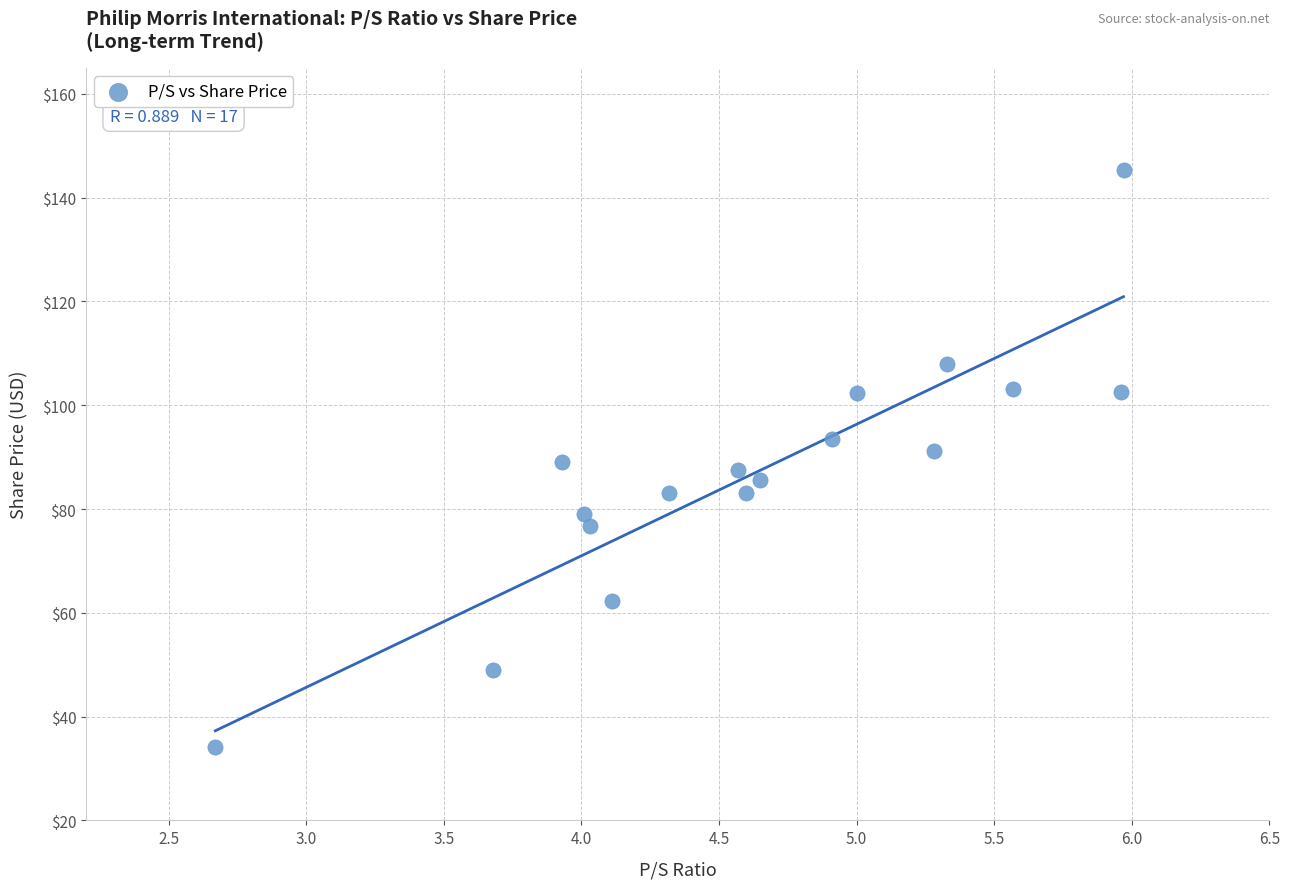

What is the range of Y values (max minus min)?

111.1